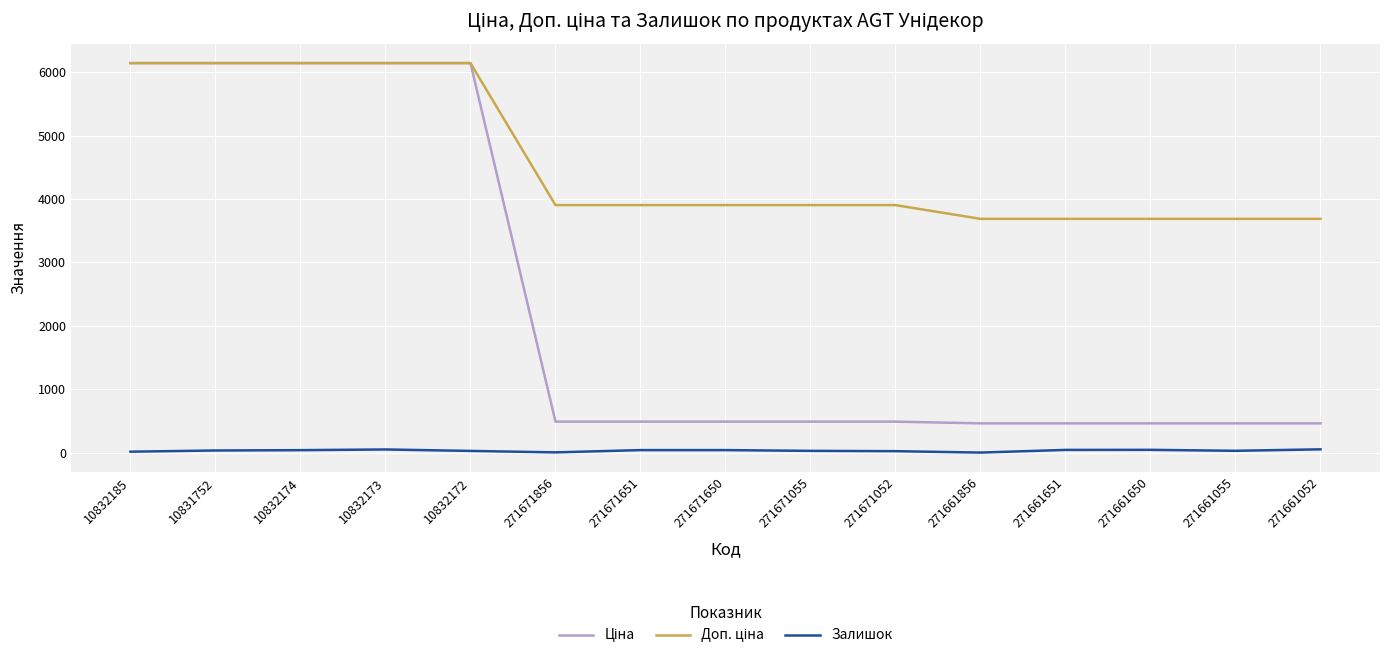

Is it true that Залишок equals 42.0 at 271661651?

True